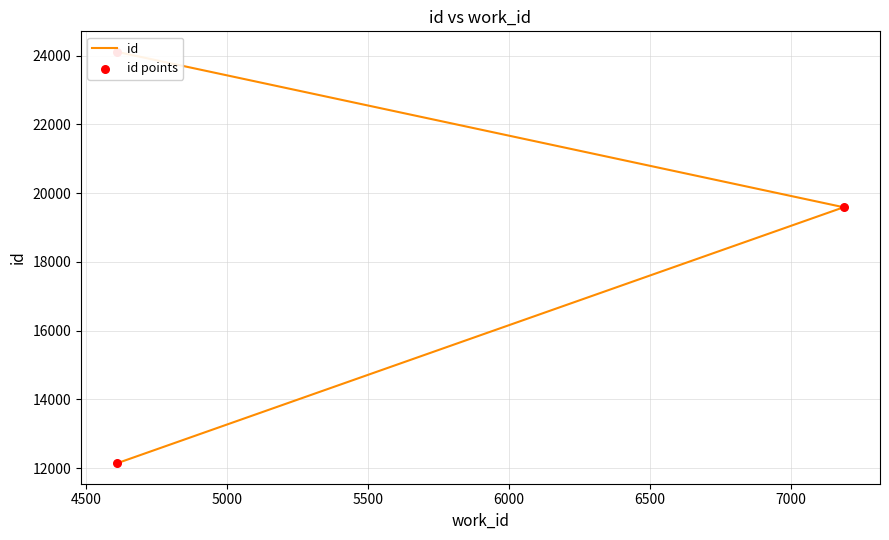

Which series has the widest spread of Y values?

id